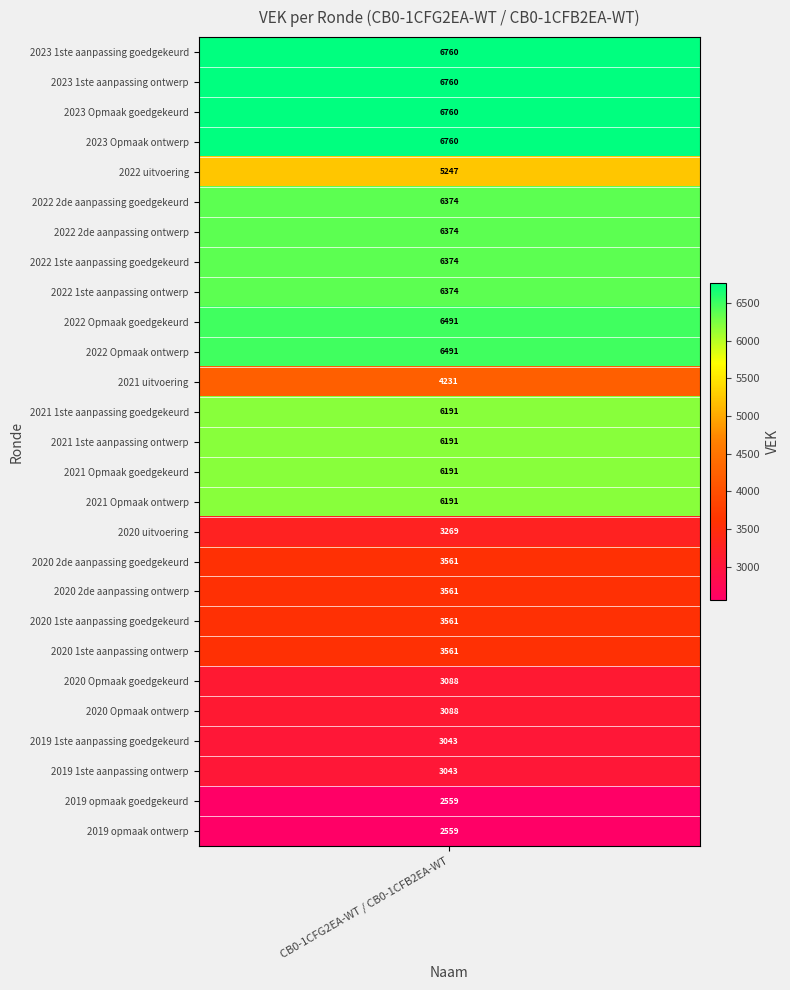

Rank the categories by value from highest to lowest.

2023 1ste aanpassing goedgekeurd, 2023 1ste aanpassing ontwerp, 2023 Opmaak goedgekeurd, 2023 Opmaak ontwerp, 2022 Opmaak goedgekeurd, 2022 Opmaak ontwerp, 2022 2de aanpassing goedgekeurd, 2022 2de aanpassing ontwerp, 2022 1ste aanpassing goedgekeurd, 2022 1ste aanpassing ontwerp, 2021 1ste aanpassing goedgekeurd, 2021 1ste aanpassing ontwerp, 2021 Opmaak goedgekeurd, 2021 Opmaak ontwerp, 2022 uitvoering, 2021 uitvoering, 2020 2de aanpassing goedgekeurd, 2020 2de aanpassing ontwerp, 2020 1ste aanpassing goedgekeurd, 2020 1ste aanpassing ontwerp, 2020 uitvoering, 2020 Opmaak goedgekeurd, 2020 Opmaak ontwerp, 2019 1ste aanpassing goedgekeurd, 2019 1ste aanpassing ontwerp, 2019 opmaak goedgekeurd, 2019 opmaak ontwerp